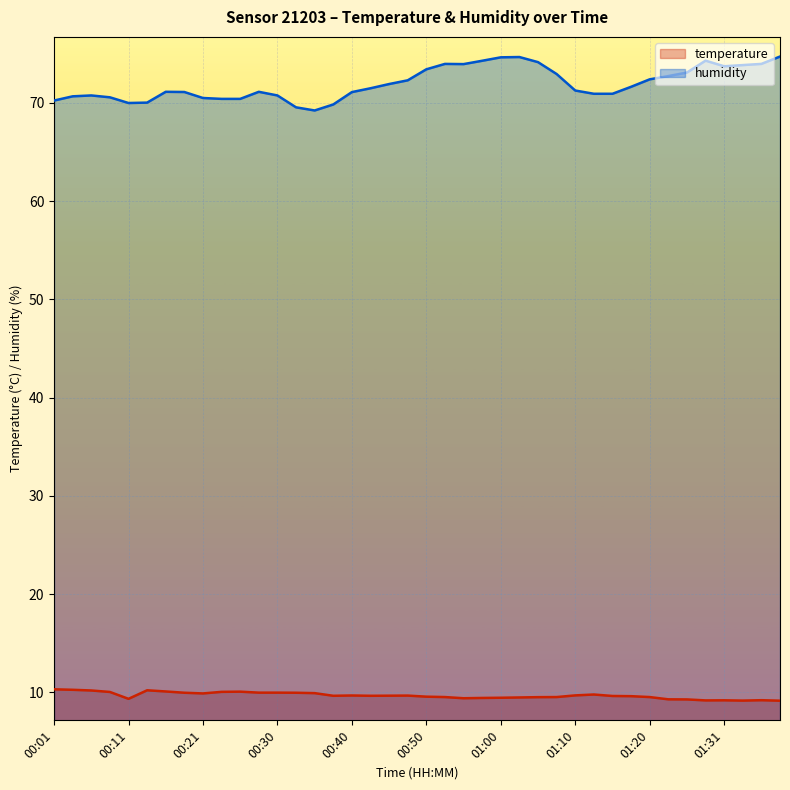

Is the value of humidity at 00:50 greater than the value of temperature at 00:35?

Yes